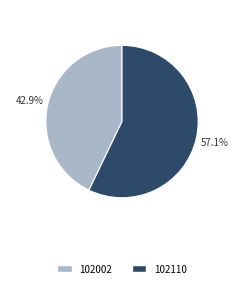

How many slices are in this pie chart?

2